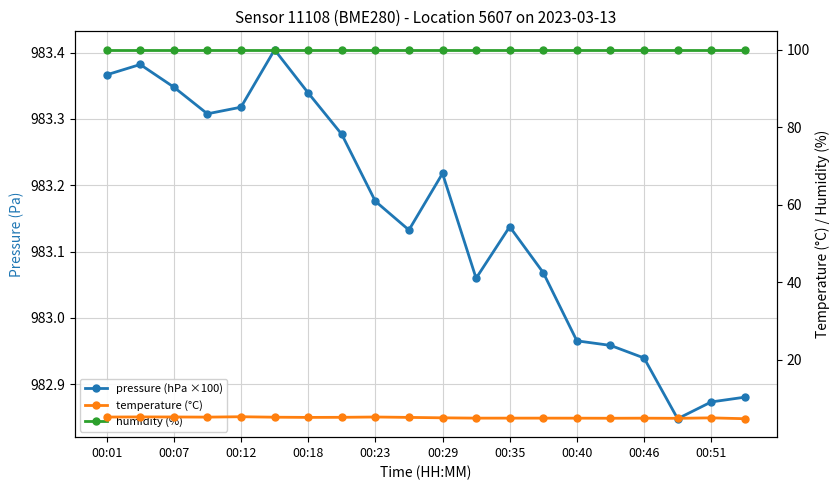

Reading left to right, transcribe all the data shown in this chart.

pressure (hPa ×100): 983.4	983.4	983.3	983.3	983.3	983.4	983.3	983.3	983.2	983.1	983.2	983.1	983.1	983.1	983.0	983.0	982.9	982.8	982.9	982.9
temperature (°C): 5.3	5.3	5.3	5.2	5.3	5.2	5.2	5.2	5.3	5.2	5.1	5.0	5.0	5.0	5.0	5.0	5.0	4.9	5.0	4.8
humidity (%): 100.0	100.0	100.0	100.0	100.0	100.0	100.0	100.0	100.0	100.0	100.0	100.0	100.0	100.0	100.0	100.0	100.0	100.0	100.0	100.0